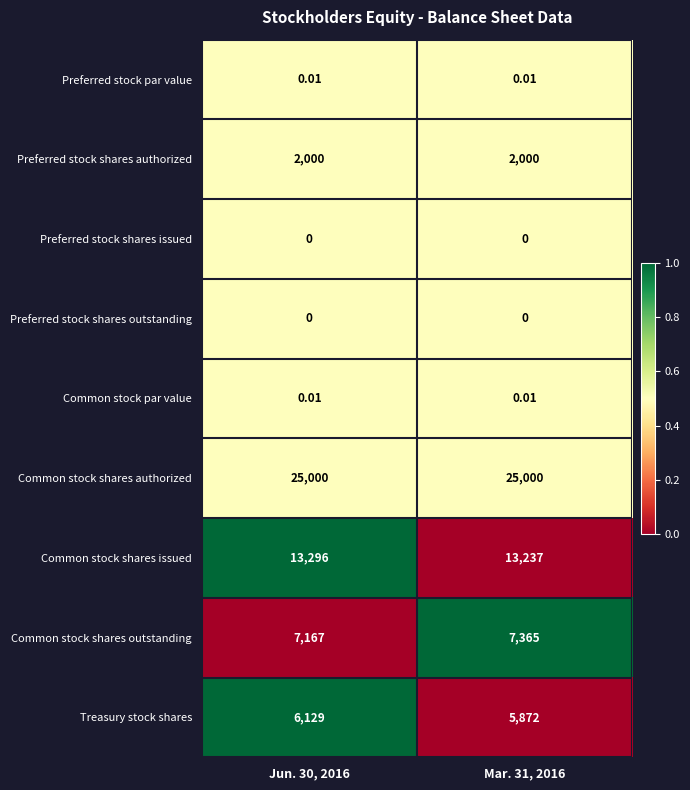

Is the value of Preferred stock par value at Mar. 31, 2016 greater than the value of Common stock shares issued at Jun. 30, 2016?

No